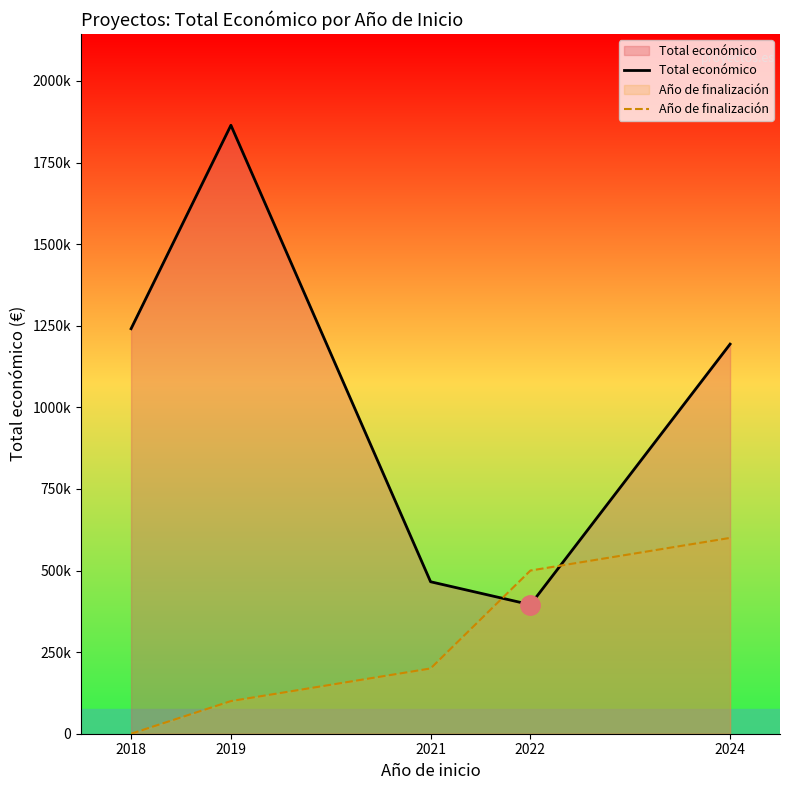

Between 2018 and 2024, which is larger?

2018